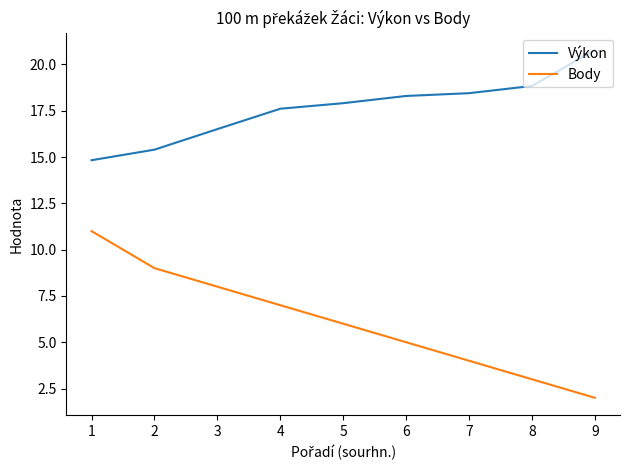

The Výkon series shows 7.3 at 9. True or false?

False